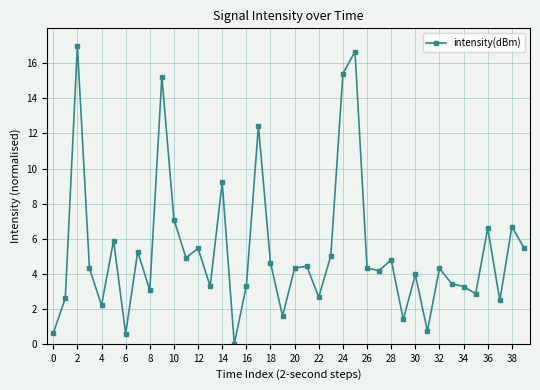

What is the average value?

5.3